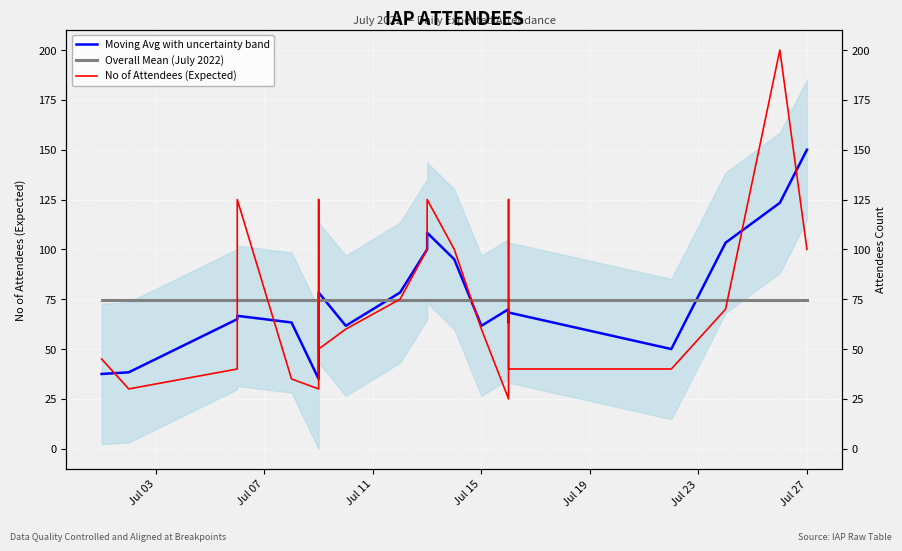

At how many categories does at least one series exceed 39?

22